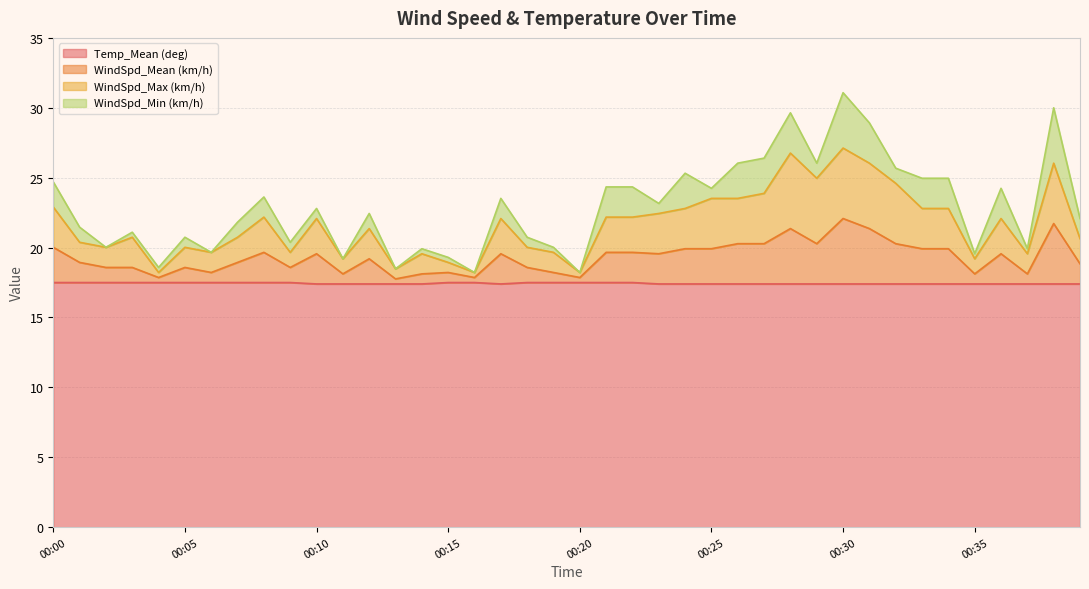

True or false: WindSpd_Mean (km/h) and Temp_Mean (deg) intersect in this chart.

False